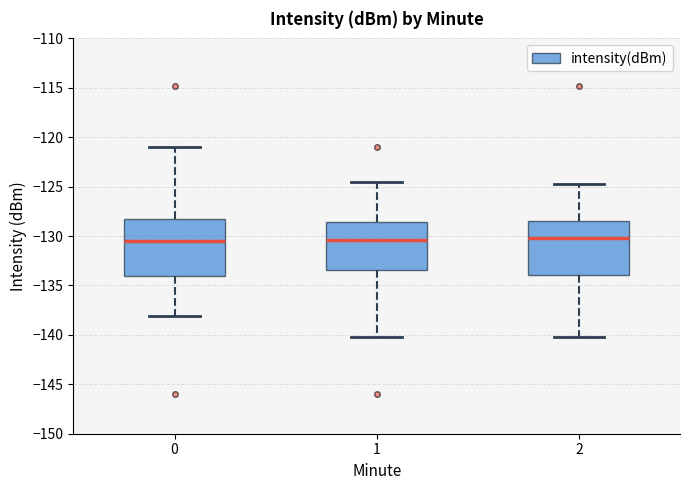

Reading left to right, read every box against the y-axis: the position of its median line, the range the box covers, and the ends of its whiskers. The values are not printed on the chart, so give them approximately, as read against the axis.

0: median -130.5, box -134.0 to -128.5, whiskers -138.0 to -121.0
1: median -130.5, box -133.5 to -128.5, whiskers -140.0 to -124.5
2: median -130.0, box -134.0 to -128.5, whiskers -140.0 to -125.0